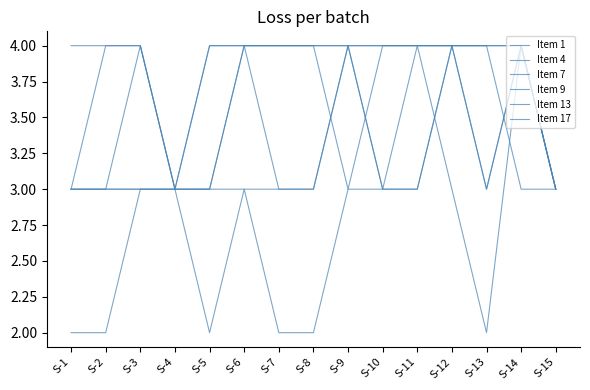

At which category does the chart reach its peak across all series?

S-3